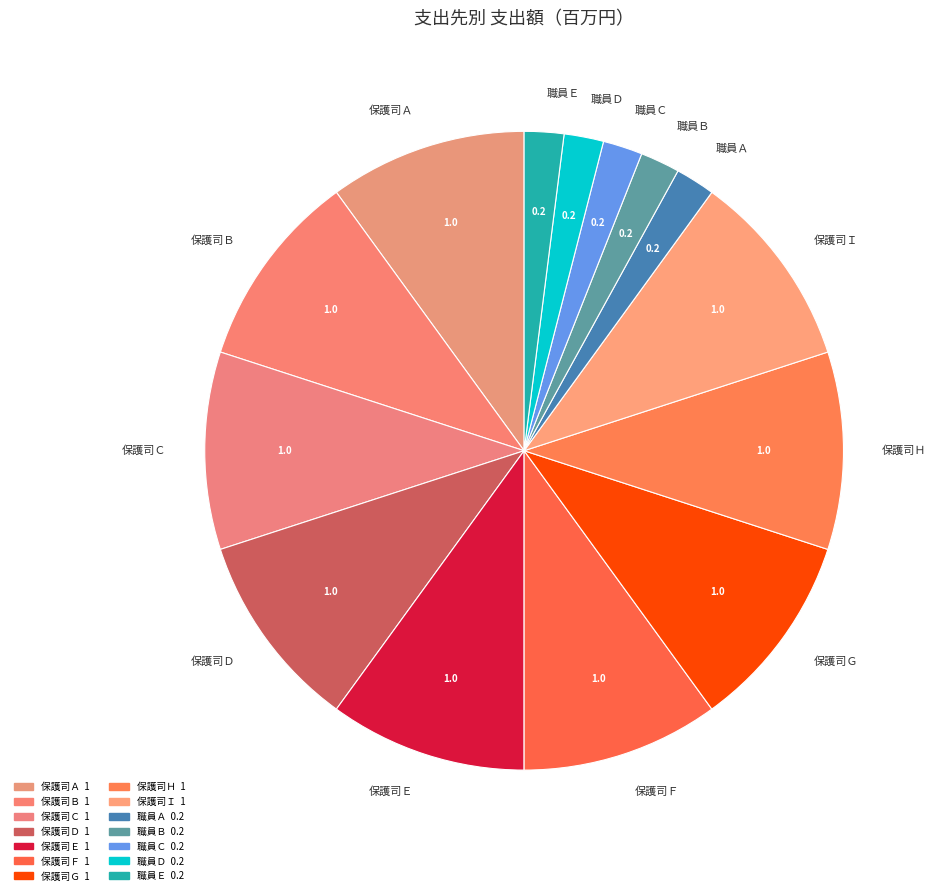

Do 保護司Ｅ and 職員Ａ together represent more than half of the pie?

No